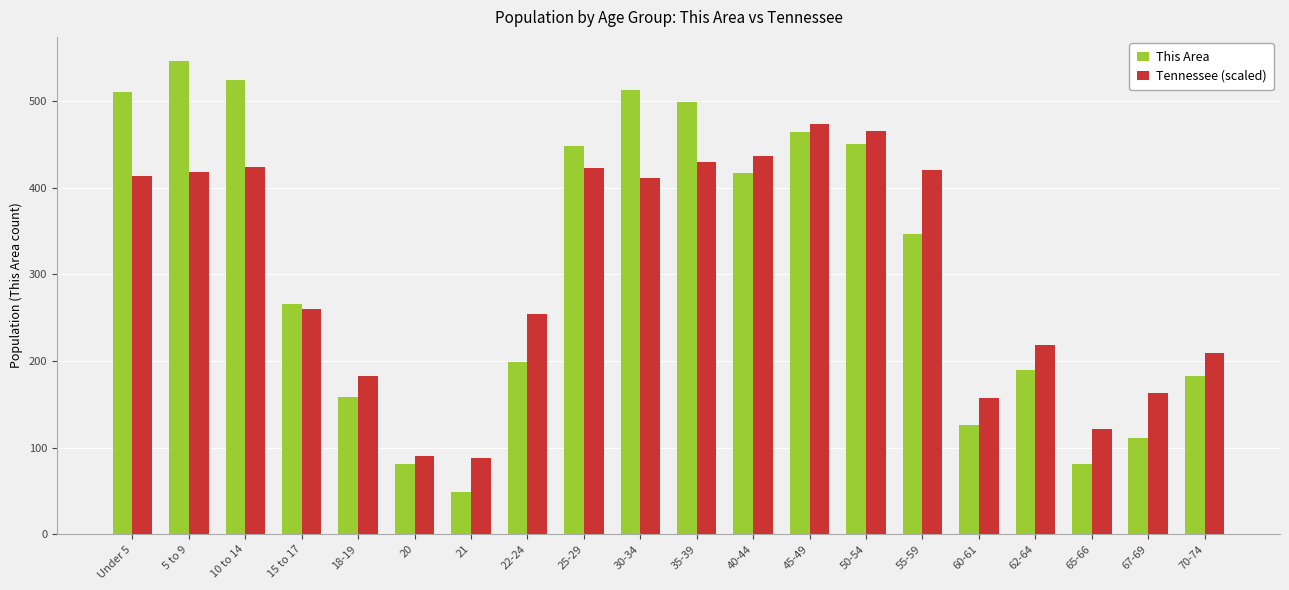

What is the highest value of the This Area series?

547.0